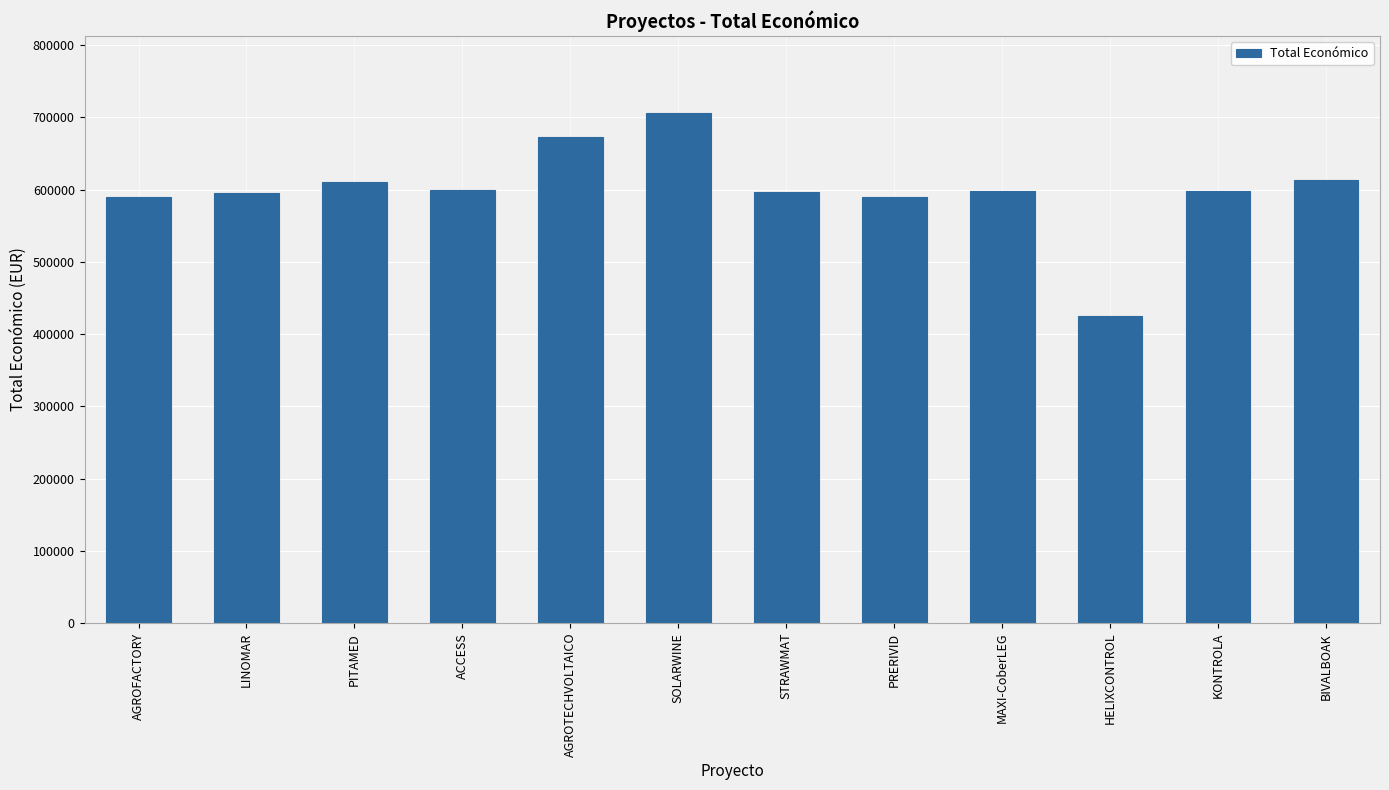

What is the sum of all values?

7197960